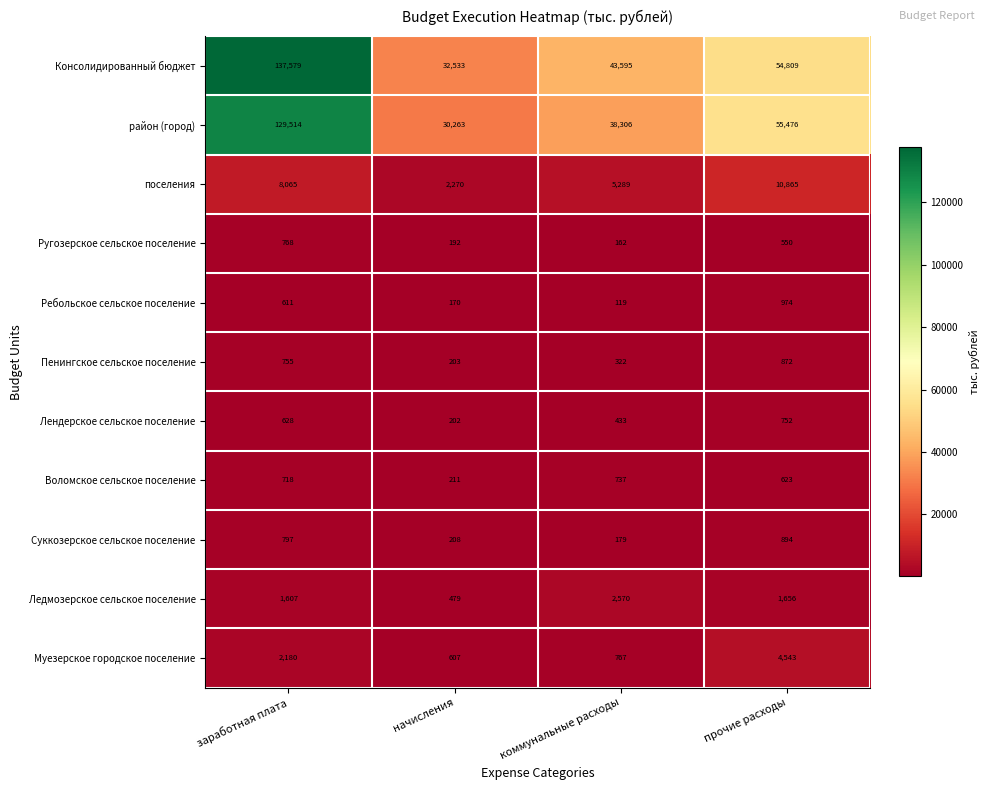

What is the total value across all series at прочие расходы?

132014